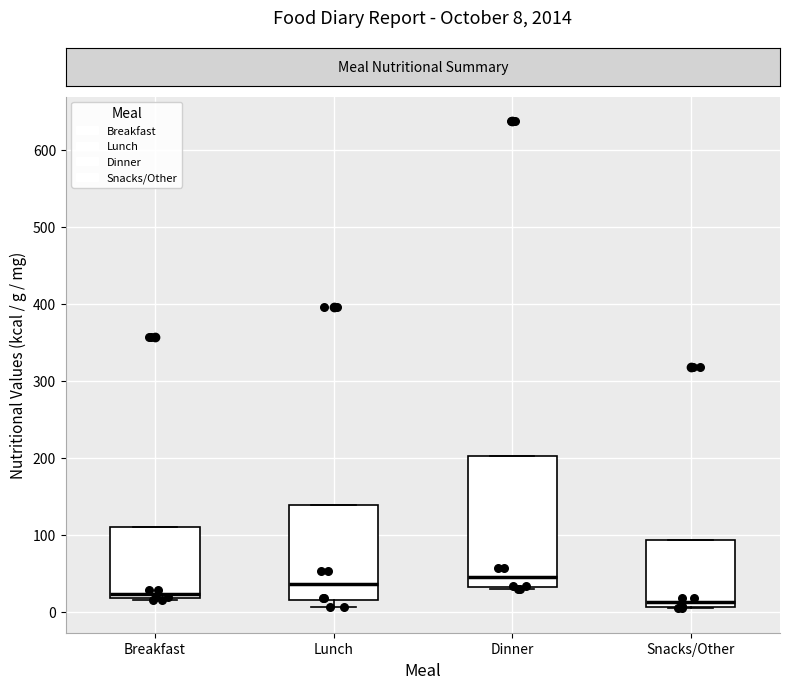

Comparing the boxes themselves (not the whiskers), which one is the tallest?

Dinner